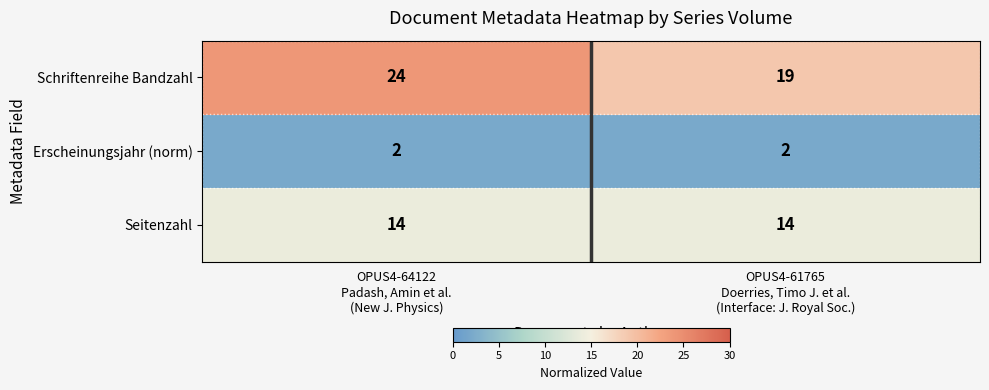

Which series has the largest total across all categories?

Schriftenreihe Bandzahl